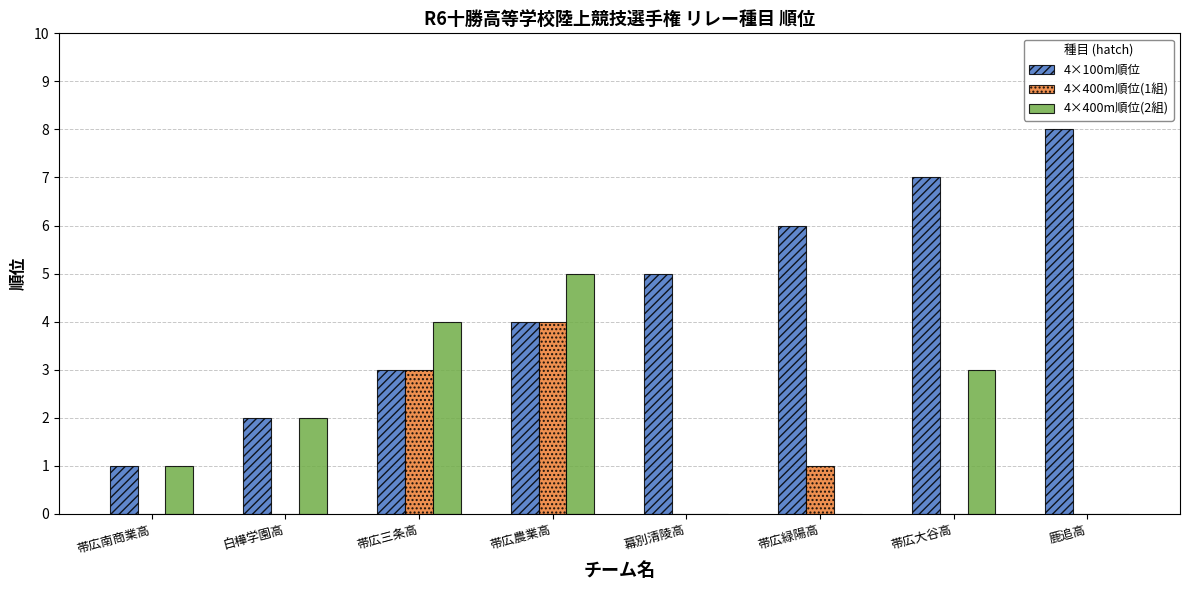

Are the bars grouped side by side (vs. stacked)?

Yes